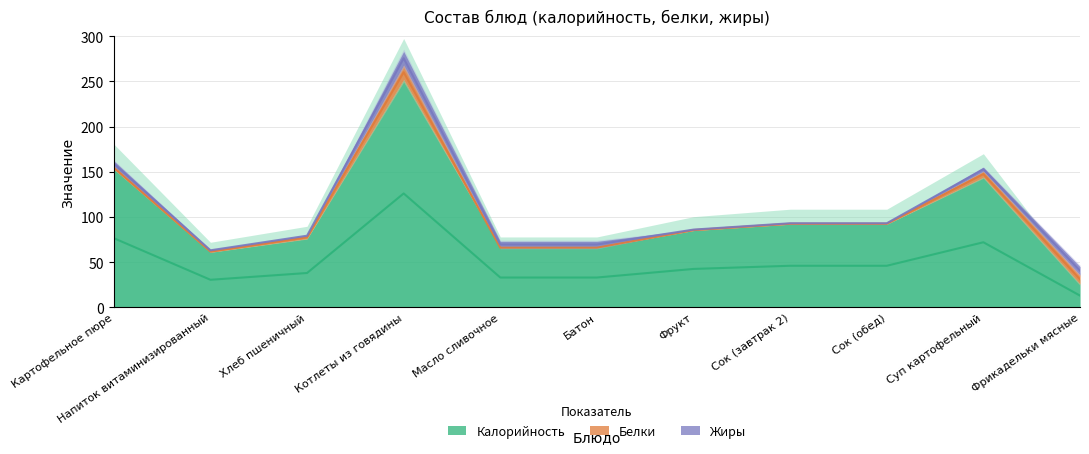

In Белки, how many points are lower than both neighbors (excluding endpoints)?

1